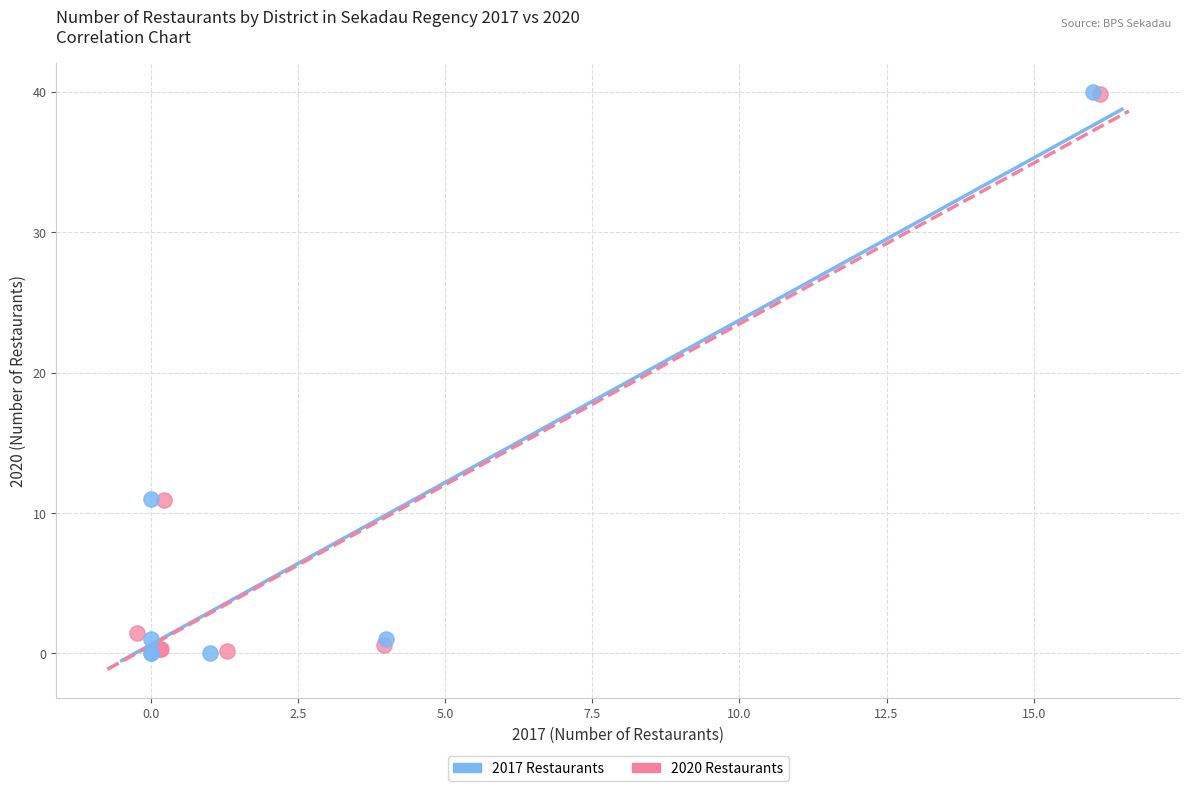

Which series has the widest spread of Y values?

2017 Restaurants